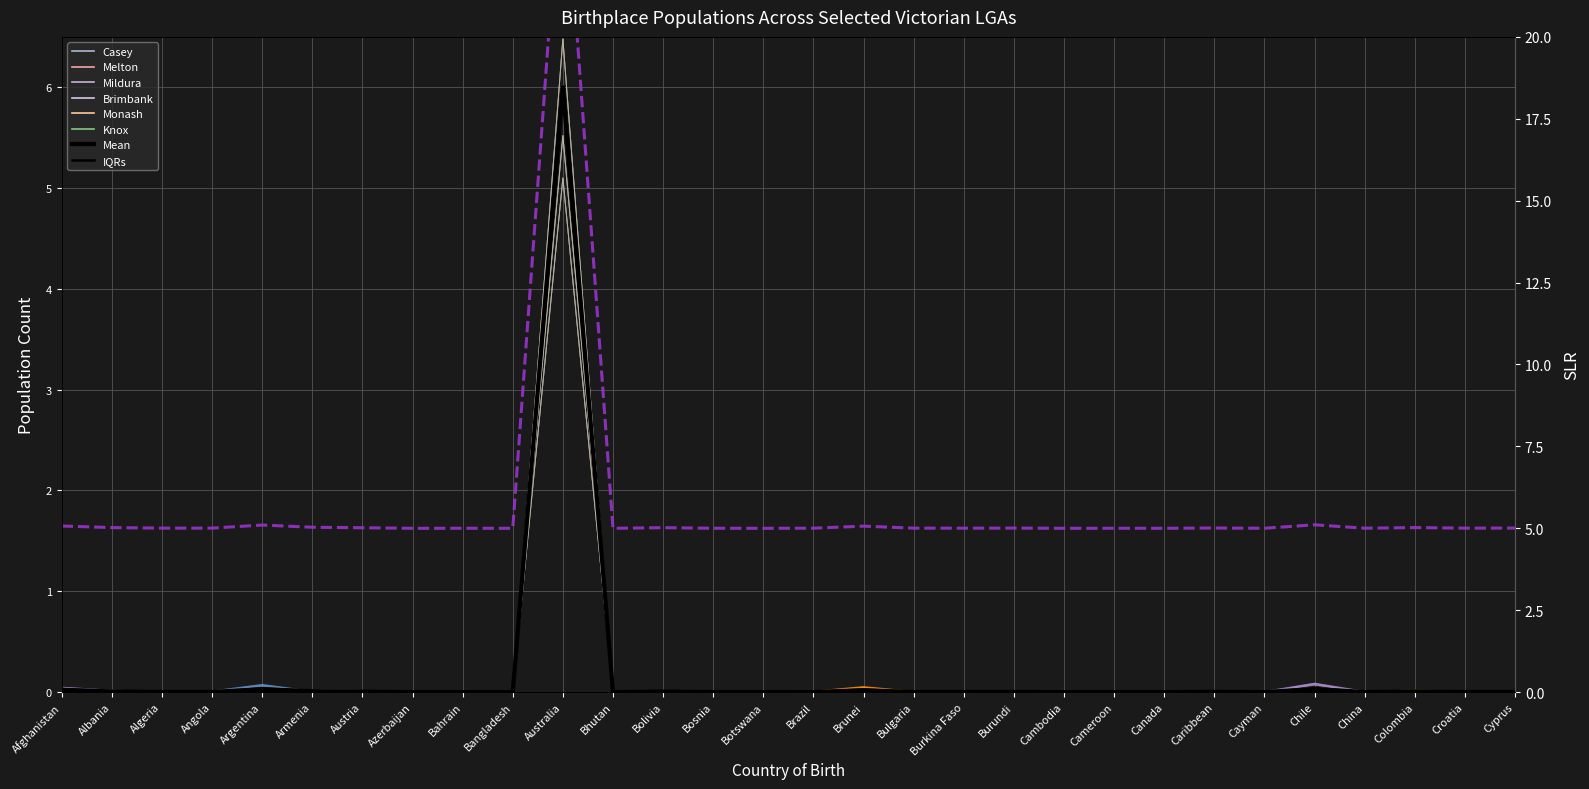

Which series has the largest range (max minus min)?

Casey